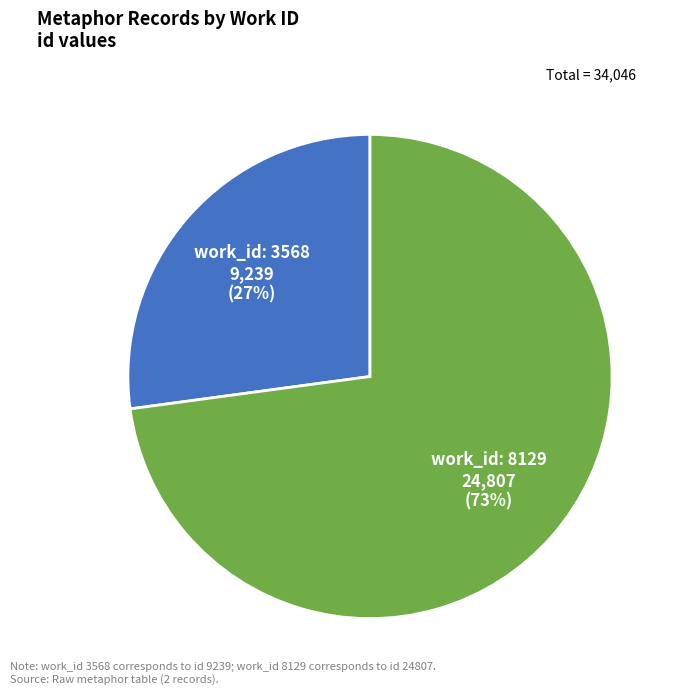

To the nearest percent, what is the average slice percentage?

50%